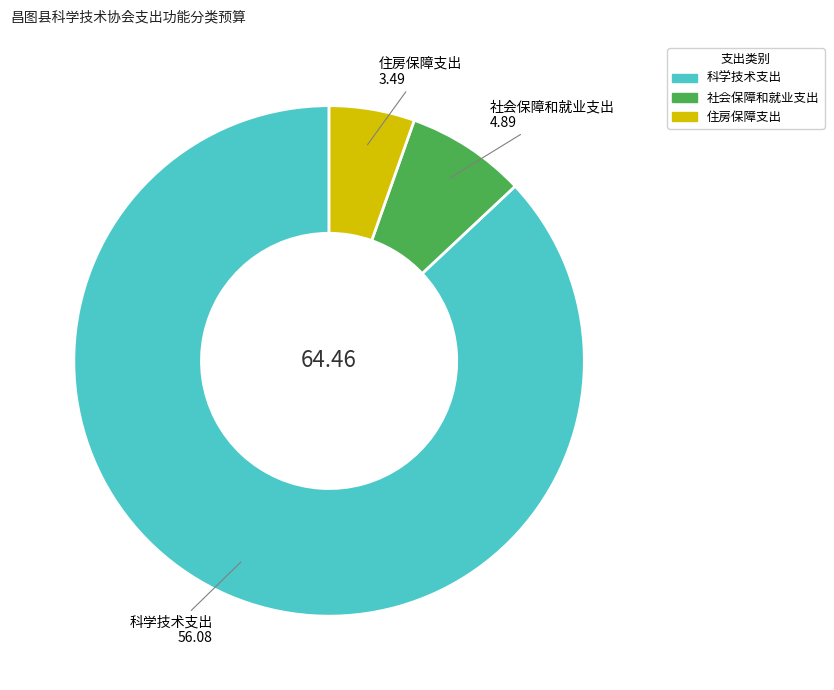

How many slices are in this pie chart?

3